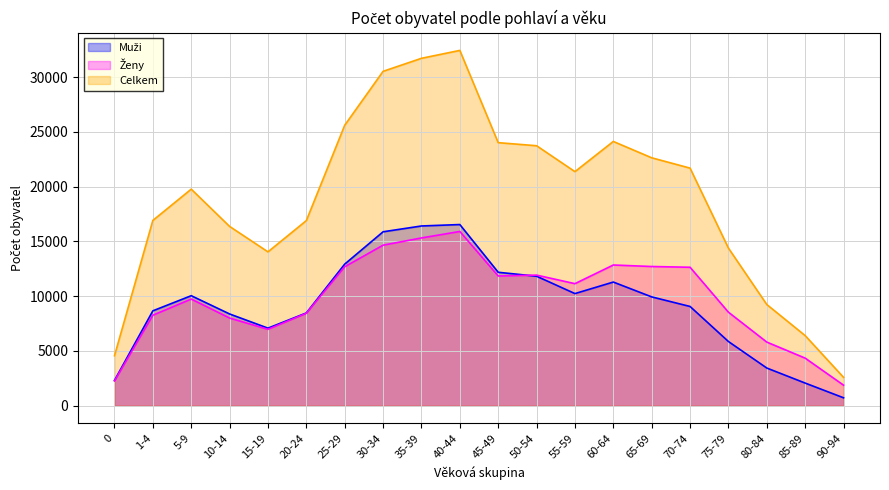

What is the value of the Celkem point at the 14th from the left?

24123